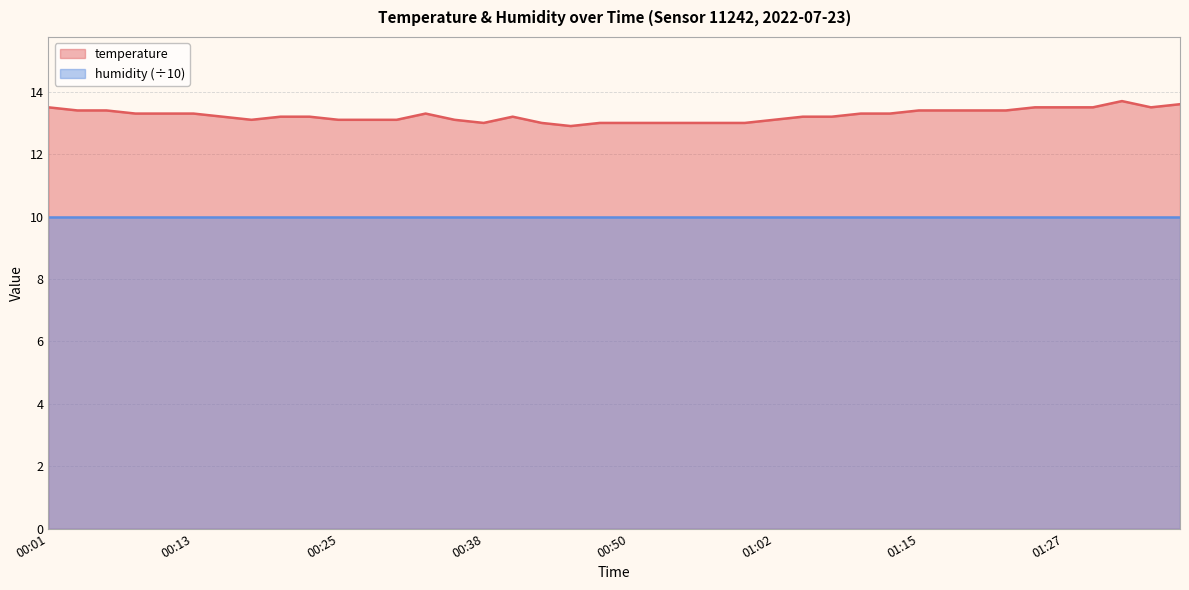

What is the approximate value at 00:43?

13.0